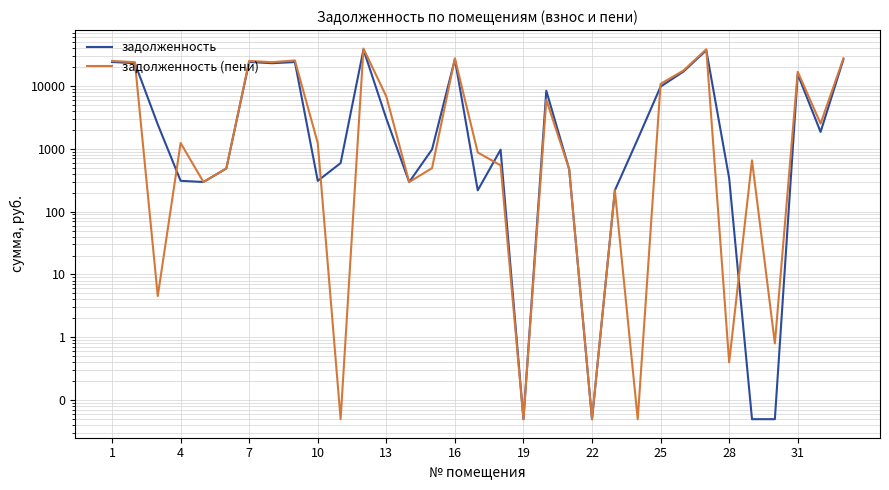

How many data points in задолженность (пени) are above 1232?

16